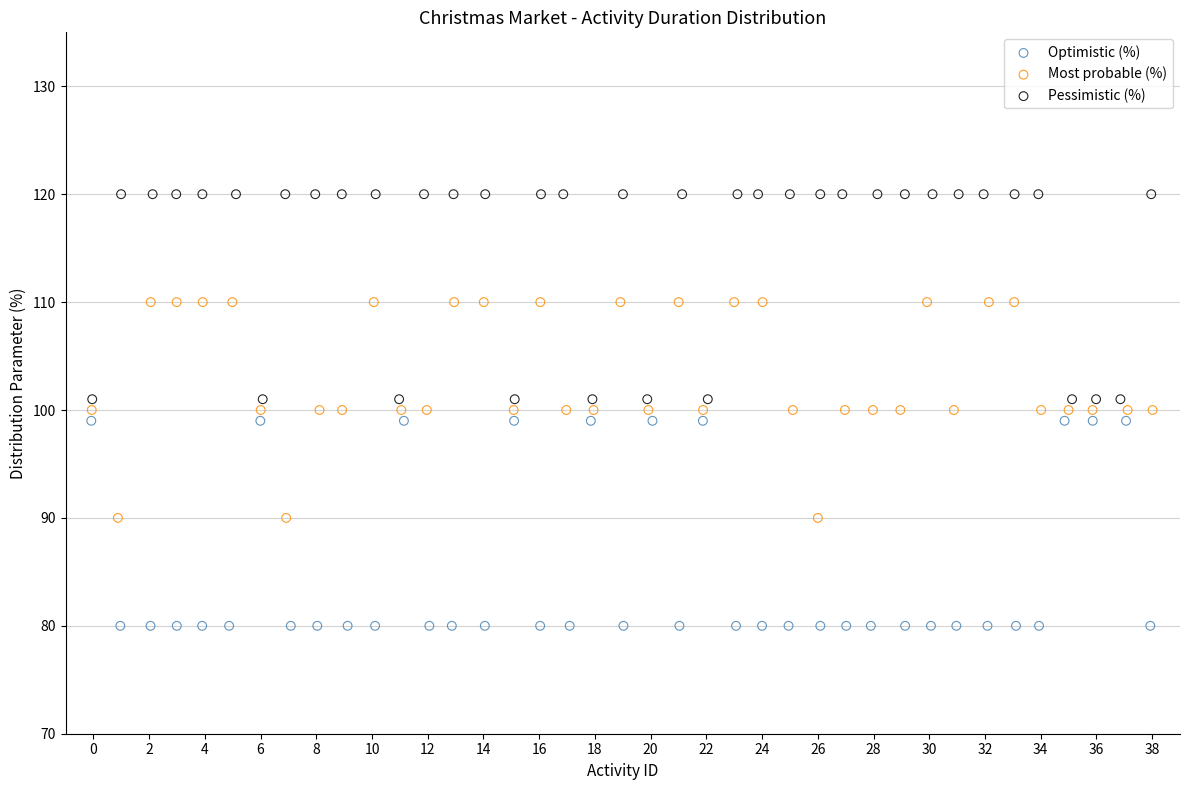

Which series reaches the maximum Y coordinate?

Pessimistic (%)